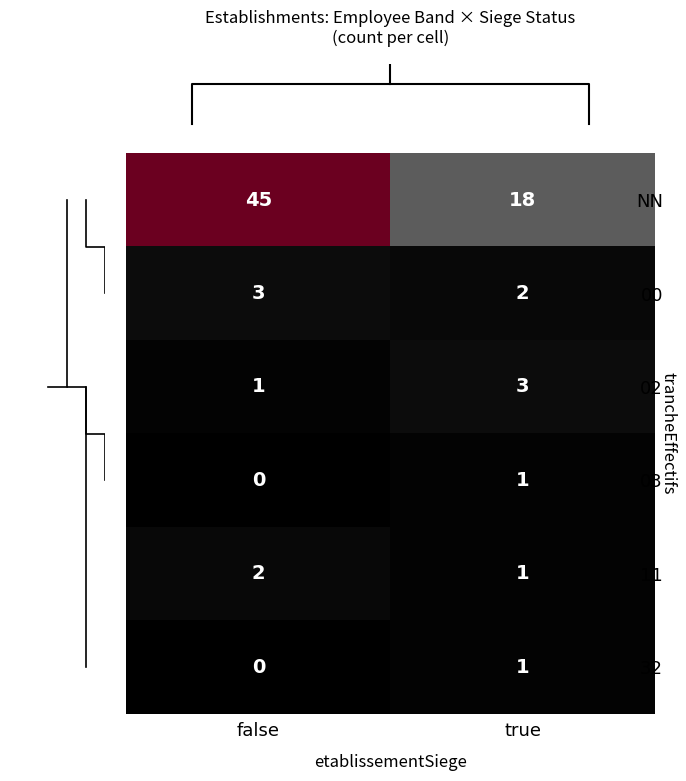

Which series has the largest total across all categories?

NN